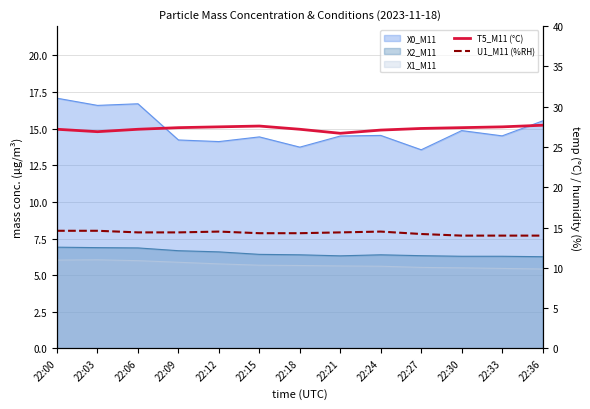

What is the difference between the U1_M11 (%RH) values at 22:18 and 22:36?

0.3